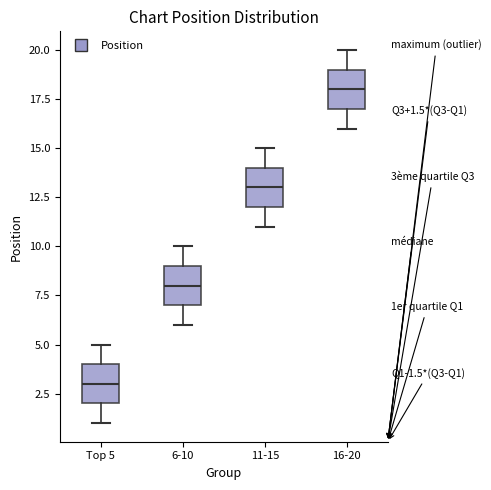

Which box has the highest median line?

16-20